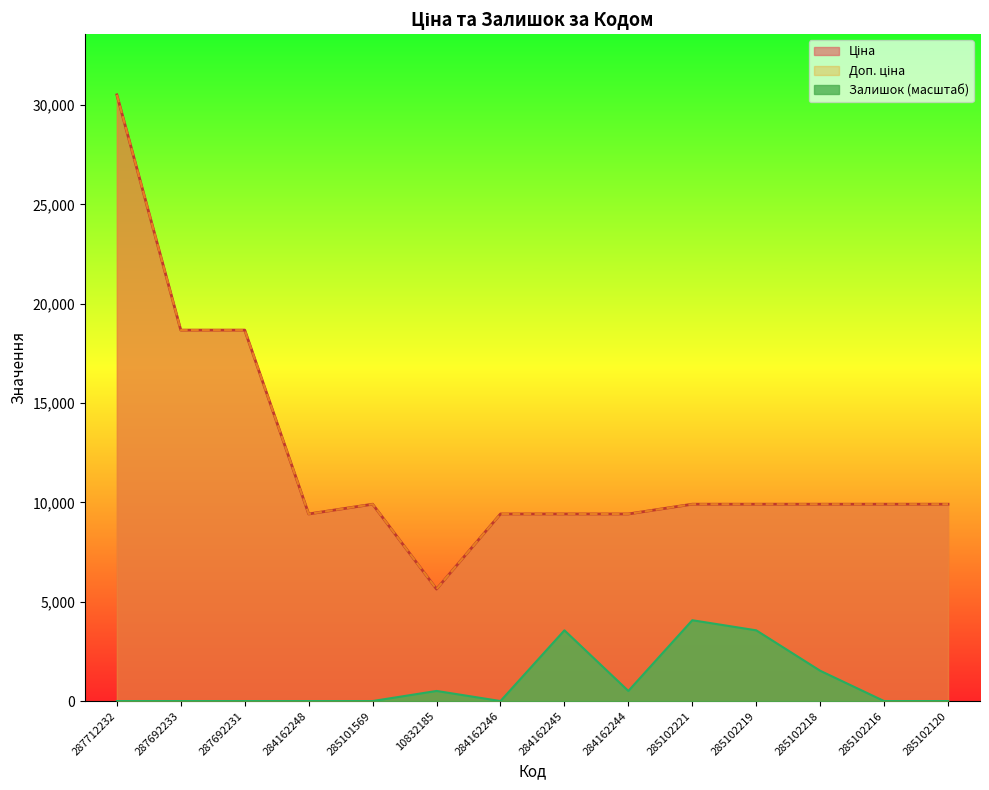

What is the highest value of the Ціна series?

30512.3